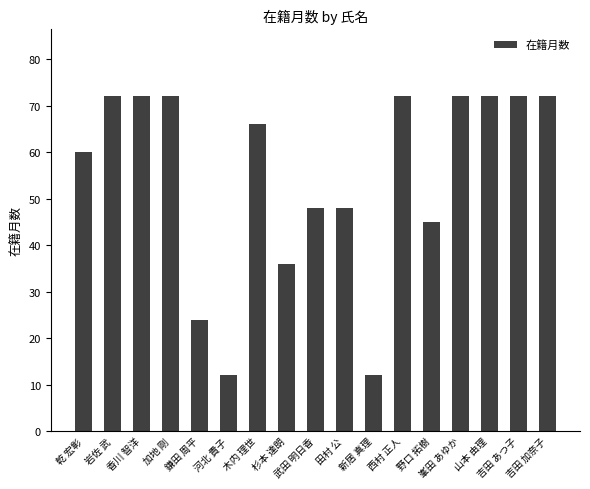

Reading left to right, transcribe all the data shown in this chart.

60	72	72	72	24	12	66	36	48	48	12	72	45	72	72	72	72